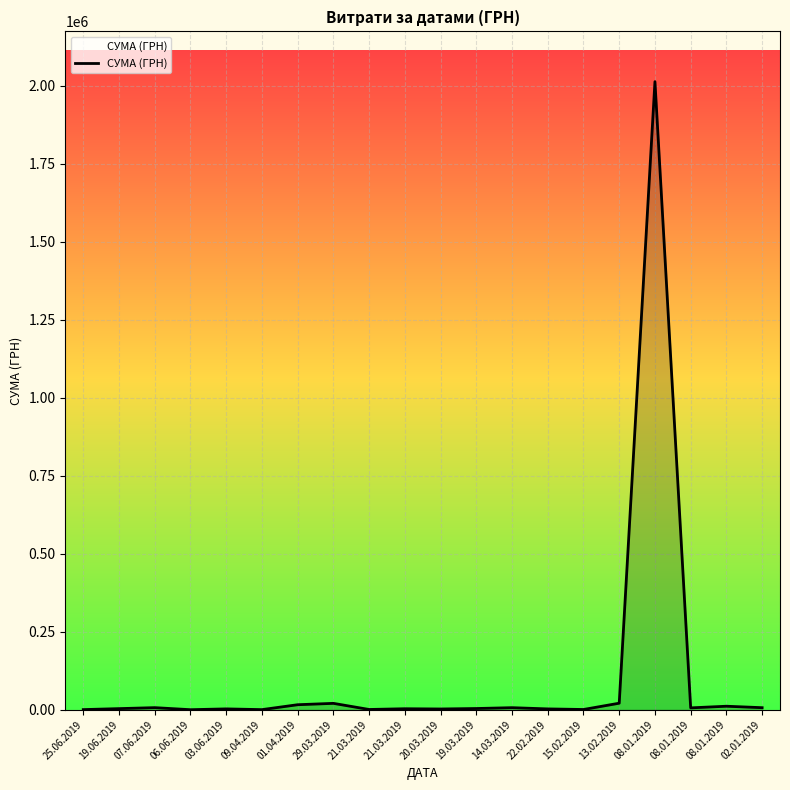

What is the average value?

106716.2